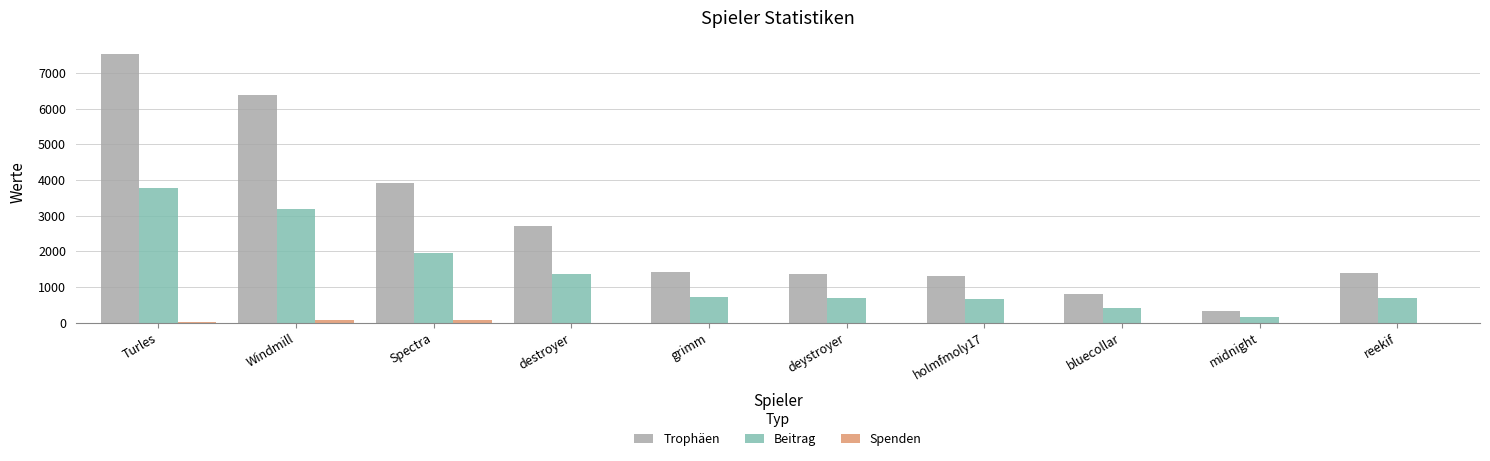

How many data points does each series have?

10